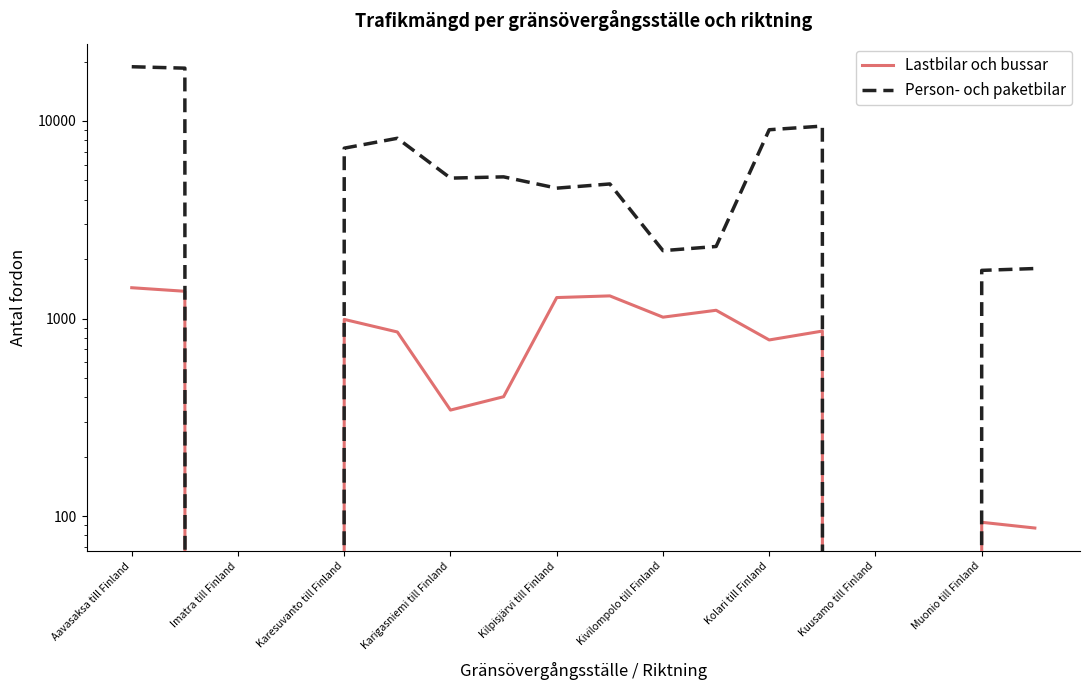

Reading left to right, what are all the values shown in this chart?

Lastbilar och bussar: 1432	1374	0	0	990	855	344	402	1277	1302	1016	1101	779	864	0	0	93	87
Person- och paketbilar: 18822	18512	0	0	7285	8174	5138	5214	4571	4800	2206	2316	9030	9424	0	0	1753	1791